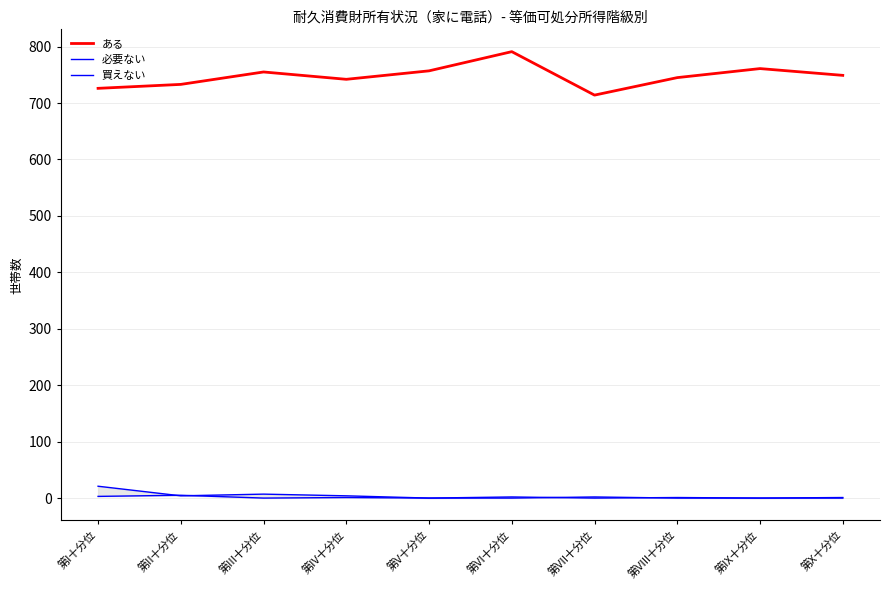

Rank the series by their maximum value, from highest to lowest.

ある, 必要ない, 買えない